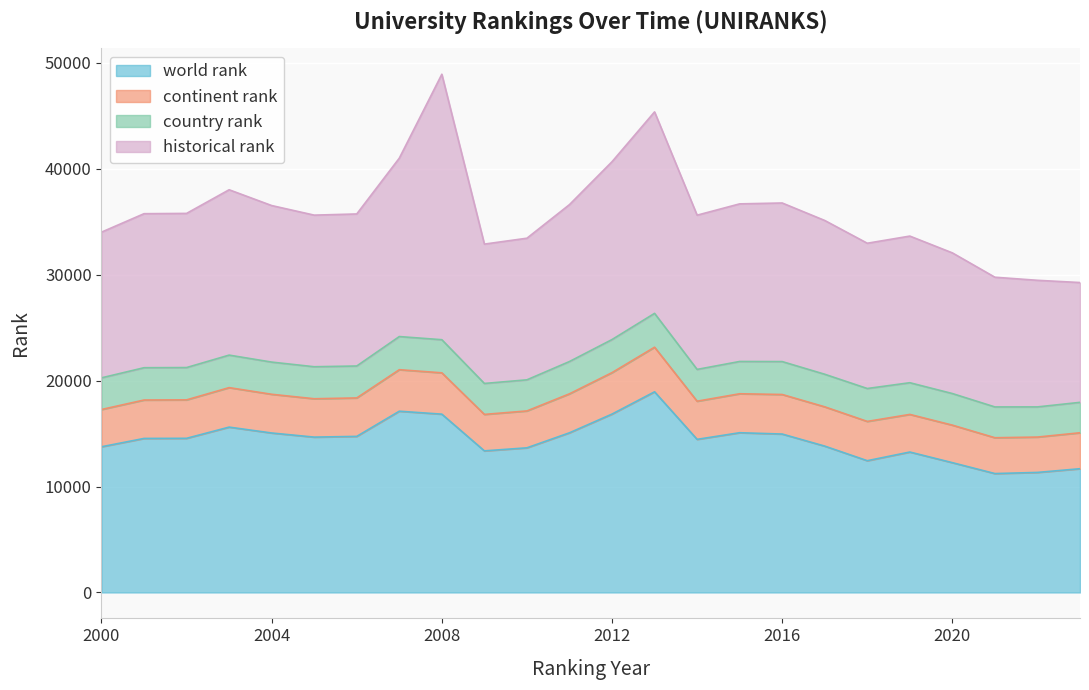

Where is the first local maximum for world rank?

2003